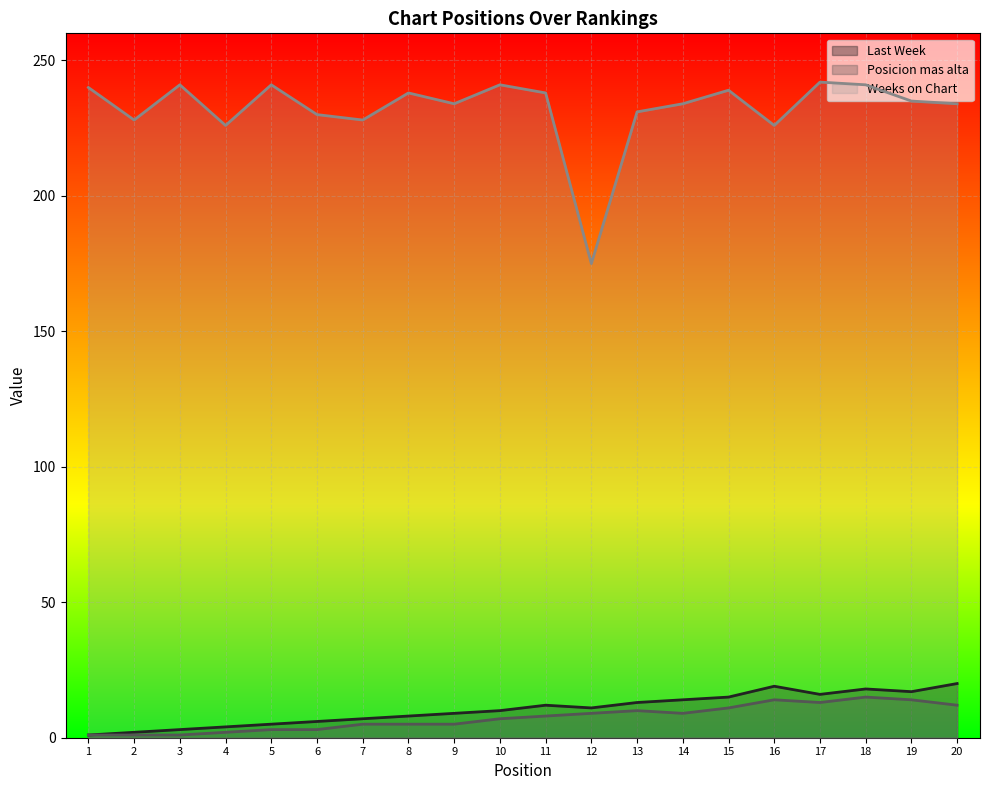

What is the average value of the Weeks on Chart series?

232